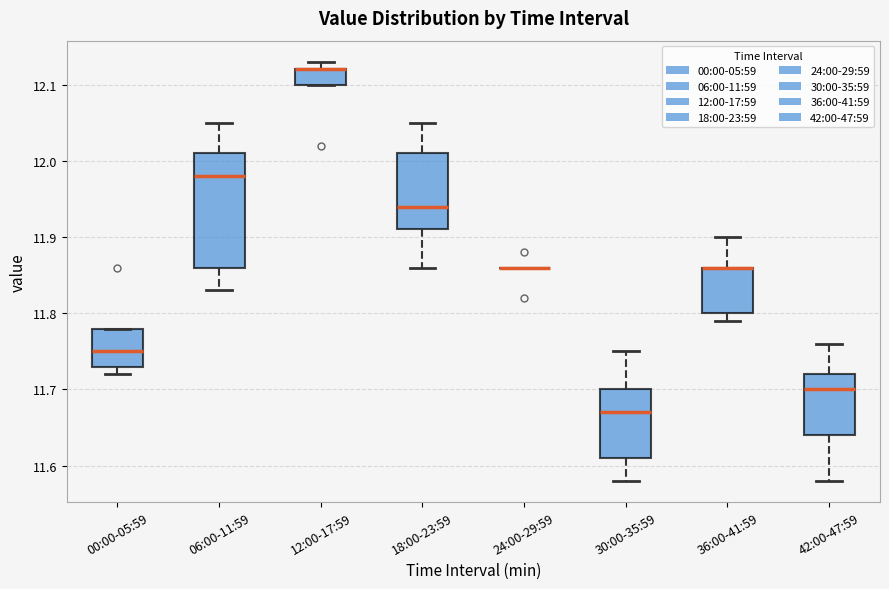

Comparing the boxes themselves (not the whiskers), which one is the tallest?

06:00-11:59